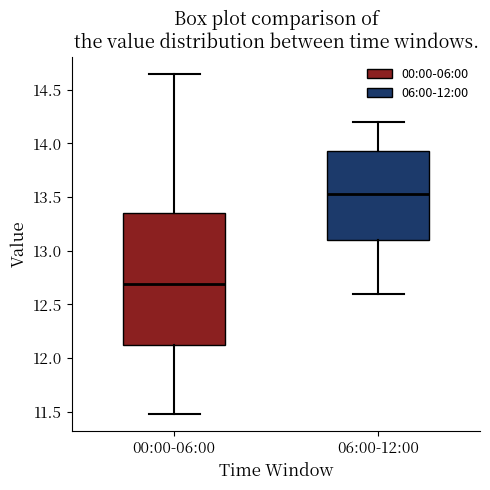

Comparing the boxes themselves (not the whiskers), which one is the tallest?

00:00-06:00